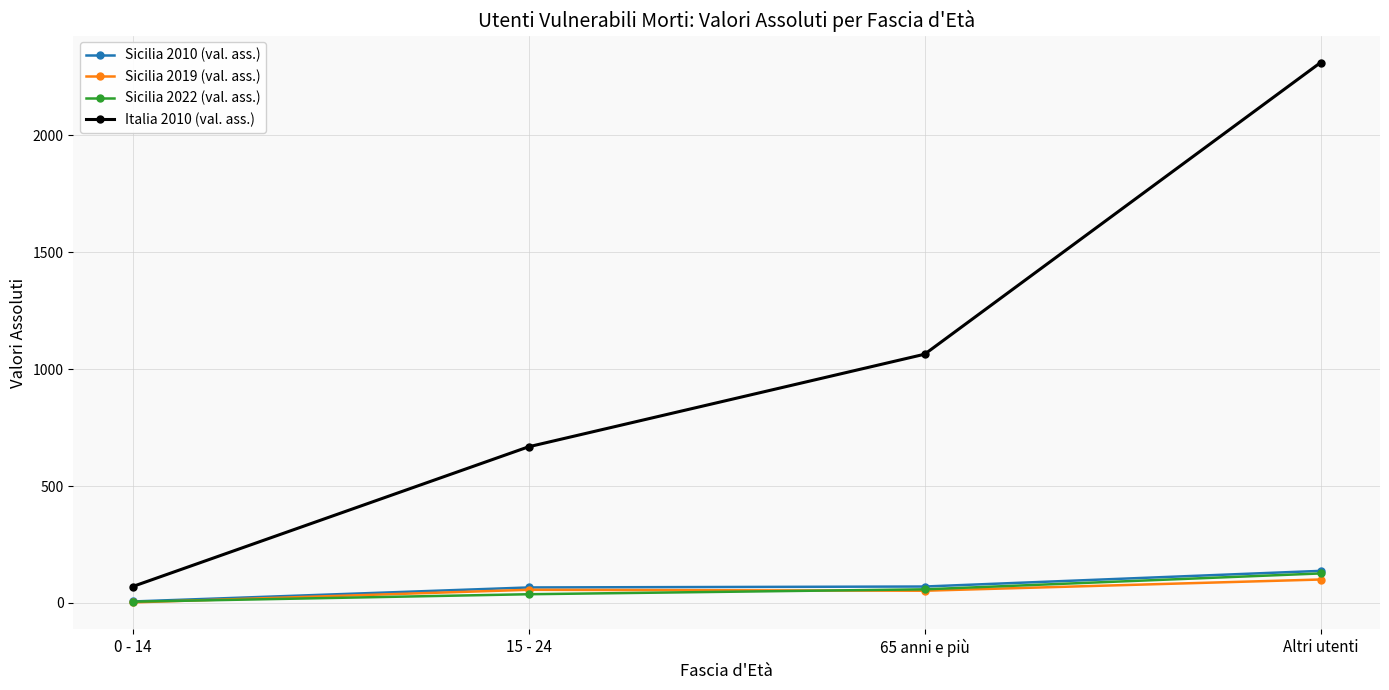

How many categories are shown in the chart?

4